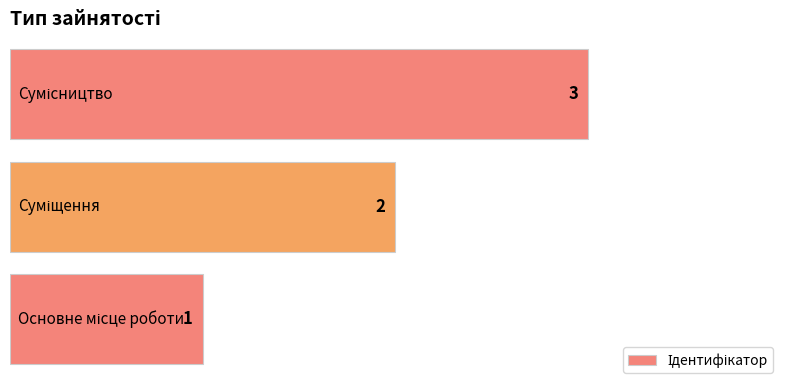

Count the values in the range 1 to 3.

3